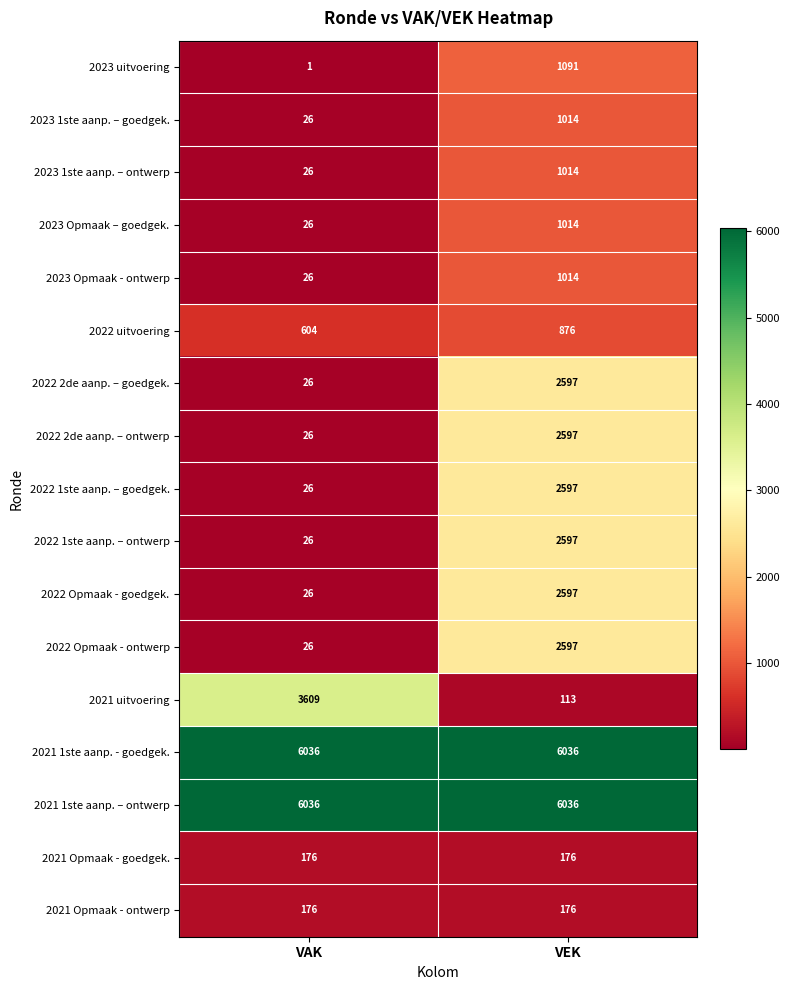

What is the total value across all series at VAK?

16898